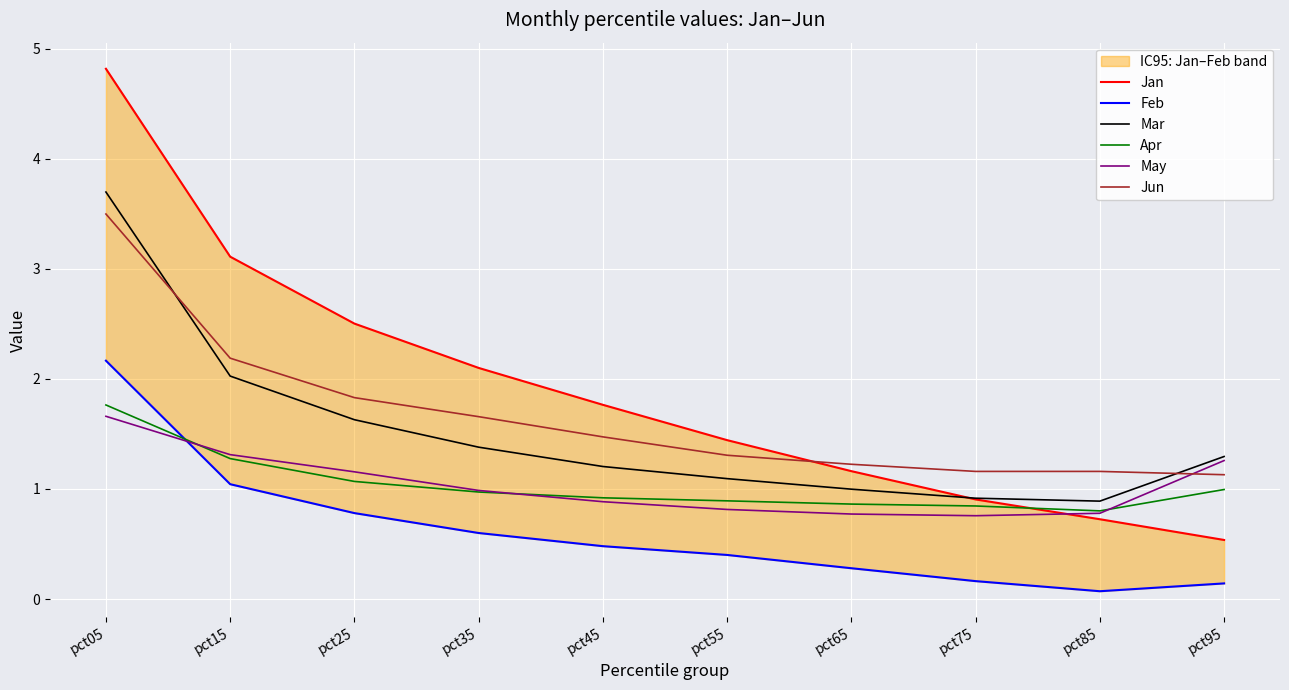

What is the value of the Jan point at the 3rd from the left?

2.5